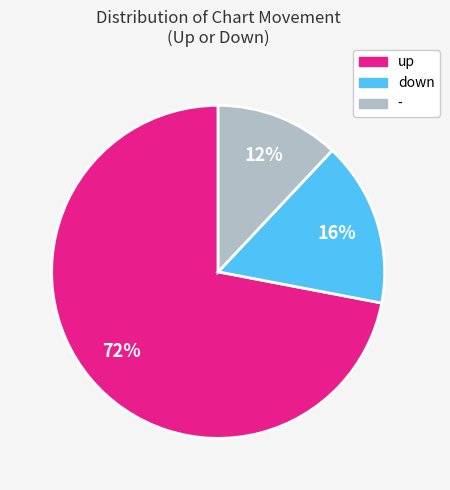

To the nearest percent, what is the combined percentage of down and -?

28%